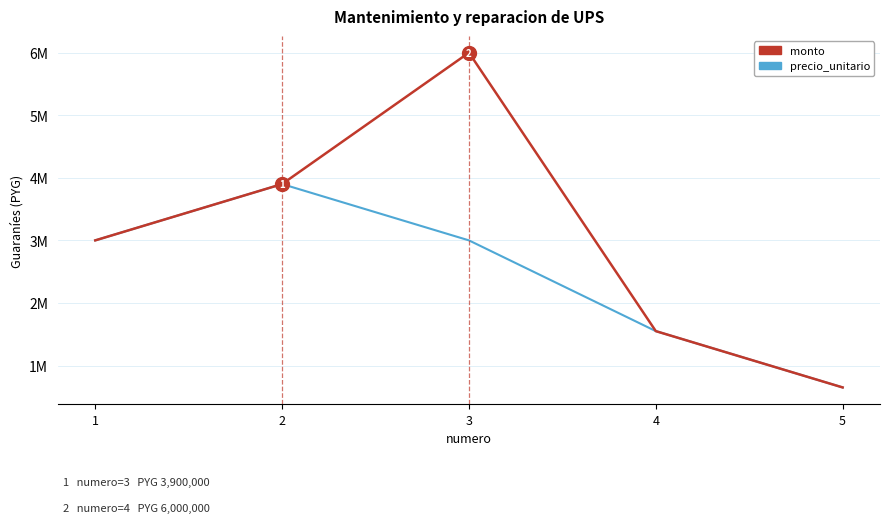

The monto series shows 4773524 at 1. True or false?

False